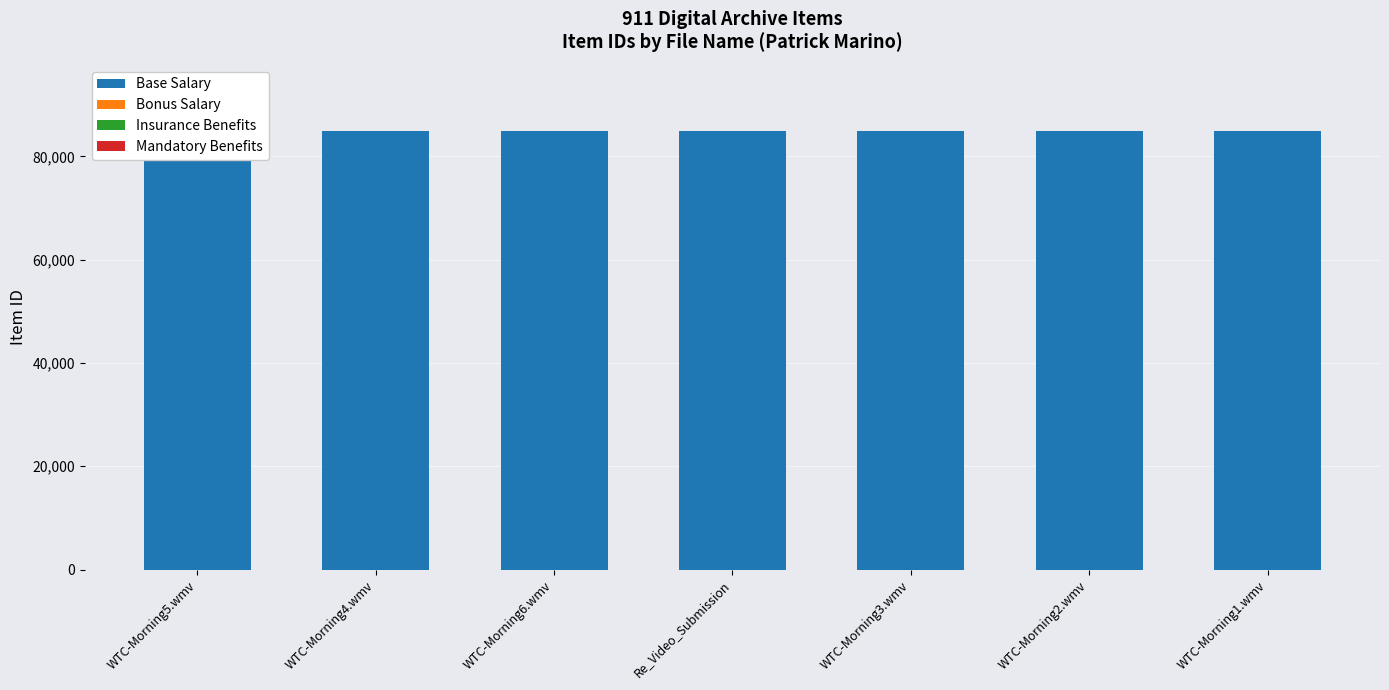

What position from the right is WTC-Morning2.wmv?

2